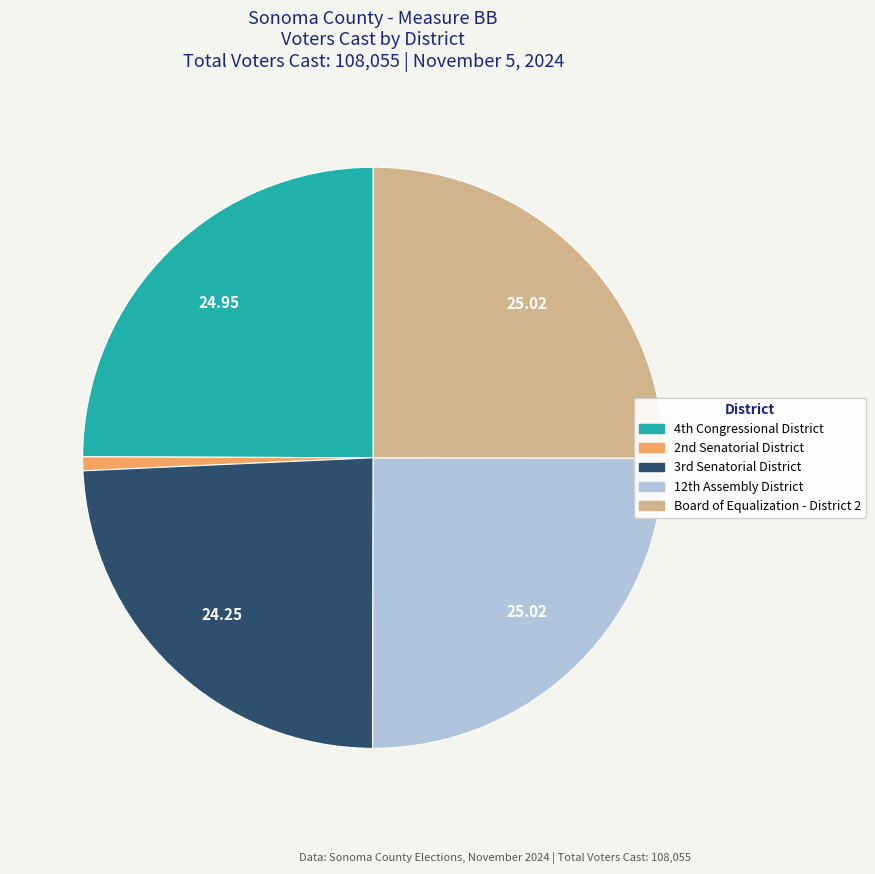

What is the smallest slice in the pie chart?

2nd Senatorial District